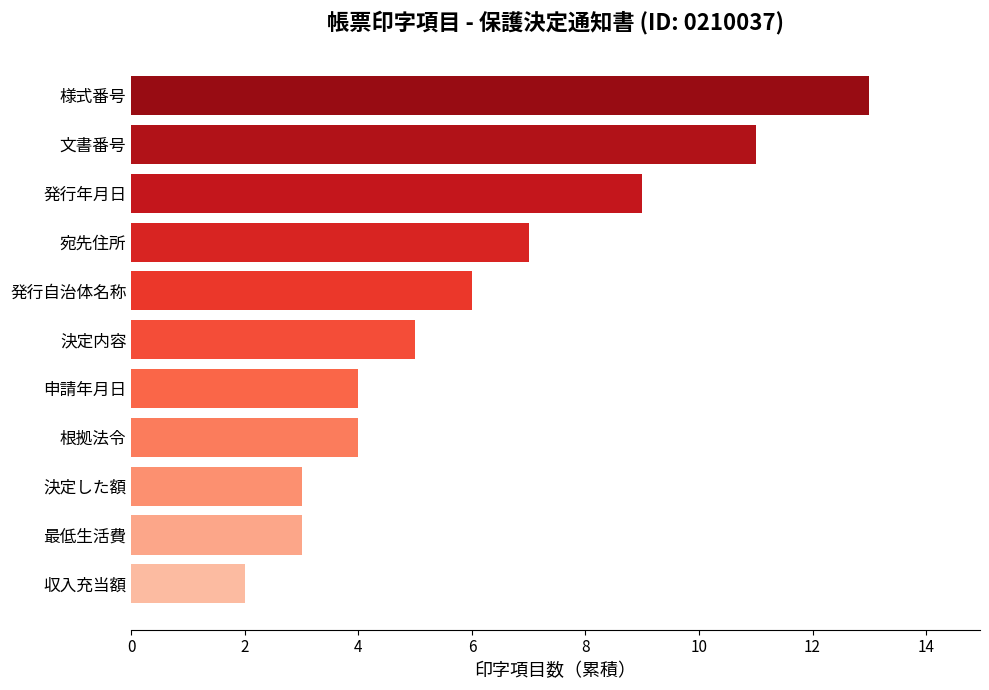

What is the difference between the second highest and minimum values?

9